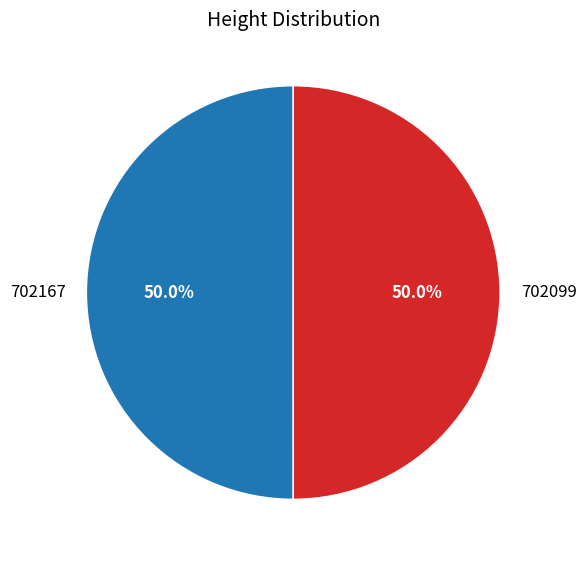

Is it true that 702099 is 50% of the pie?

True